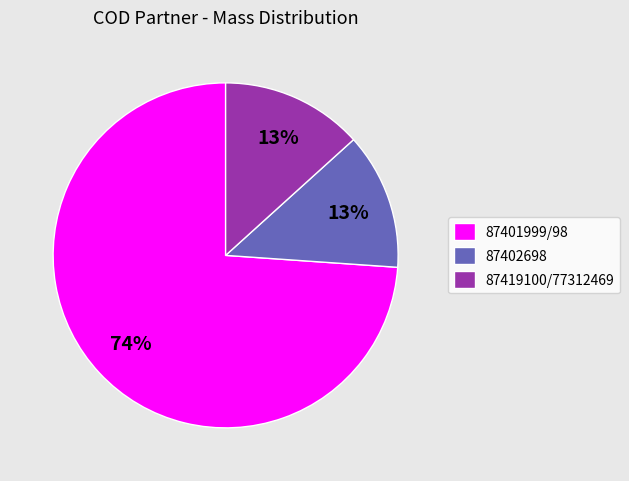

Which slice represents more than half of the pie?

87401999/98